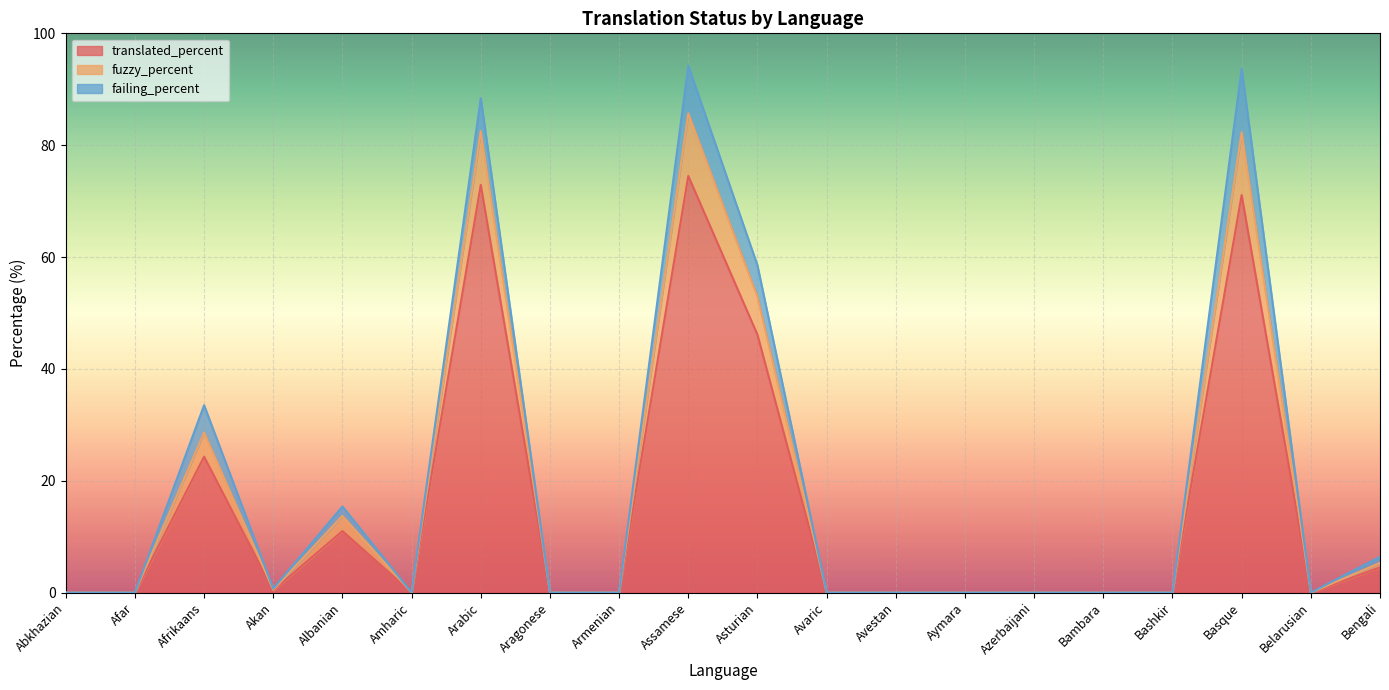

At which label is translated_percent closest to 37?

Asturian